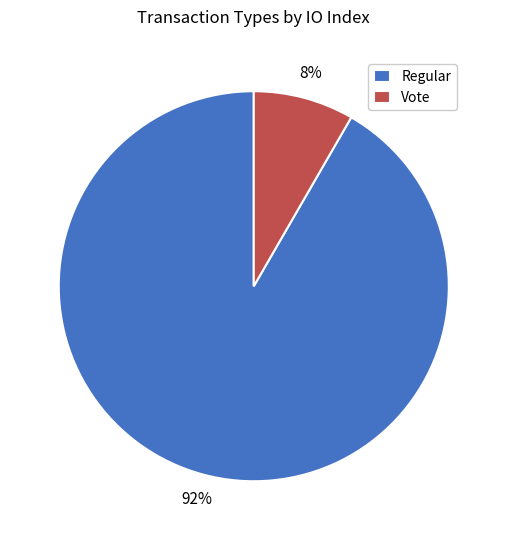

True or false: Regular accounts for 99% of the total.

False